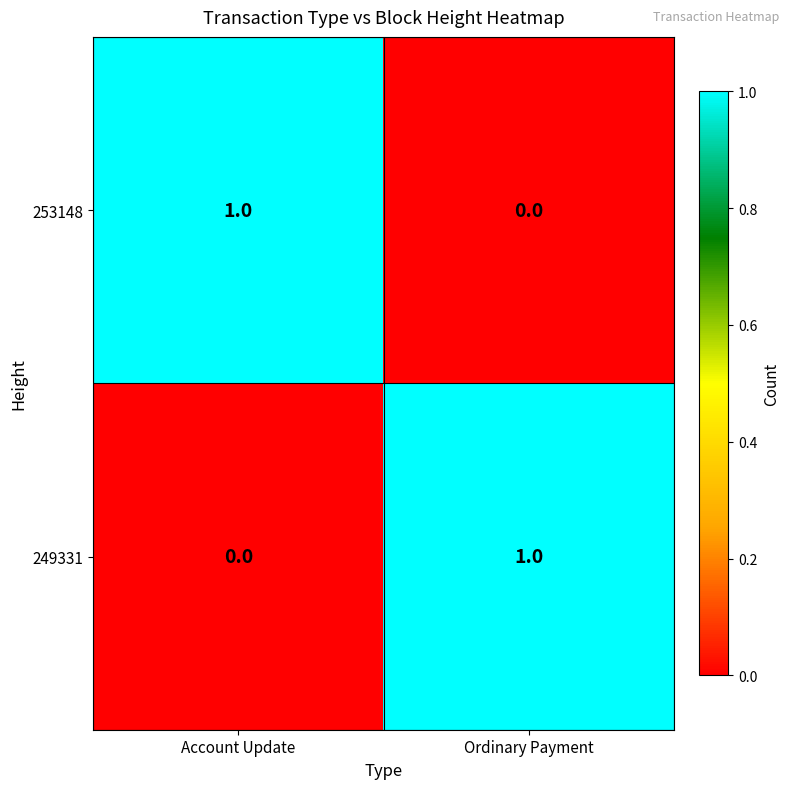

Reading right to left, transcribe all the data shown in this chart.

253148: 0	1
249331: 1	0